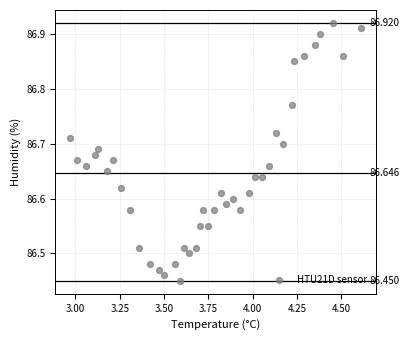

How many points are shown in the scatter plot?

40